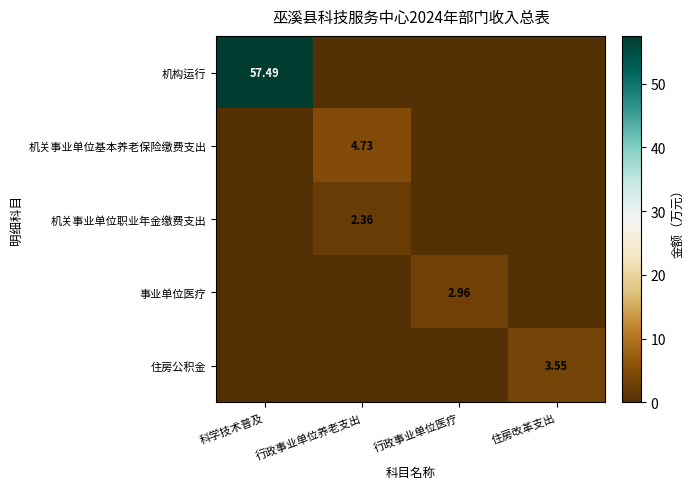

What is the difference between the 机构运行 values at 科学技术普及 and 行政事业单位医疗?

57.5